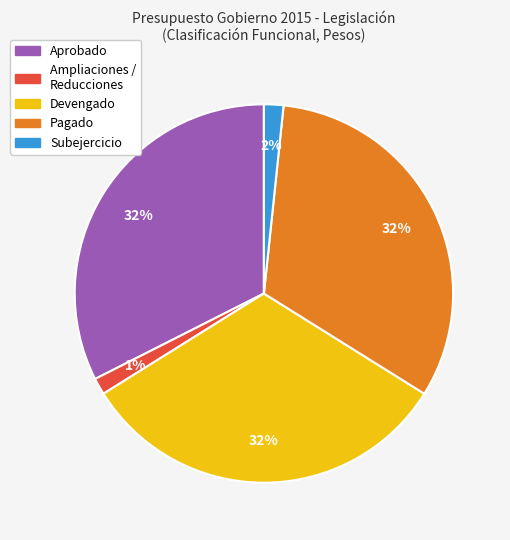

Does any single category account for the majority?

No